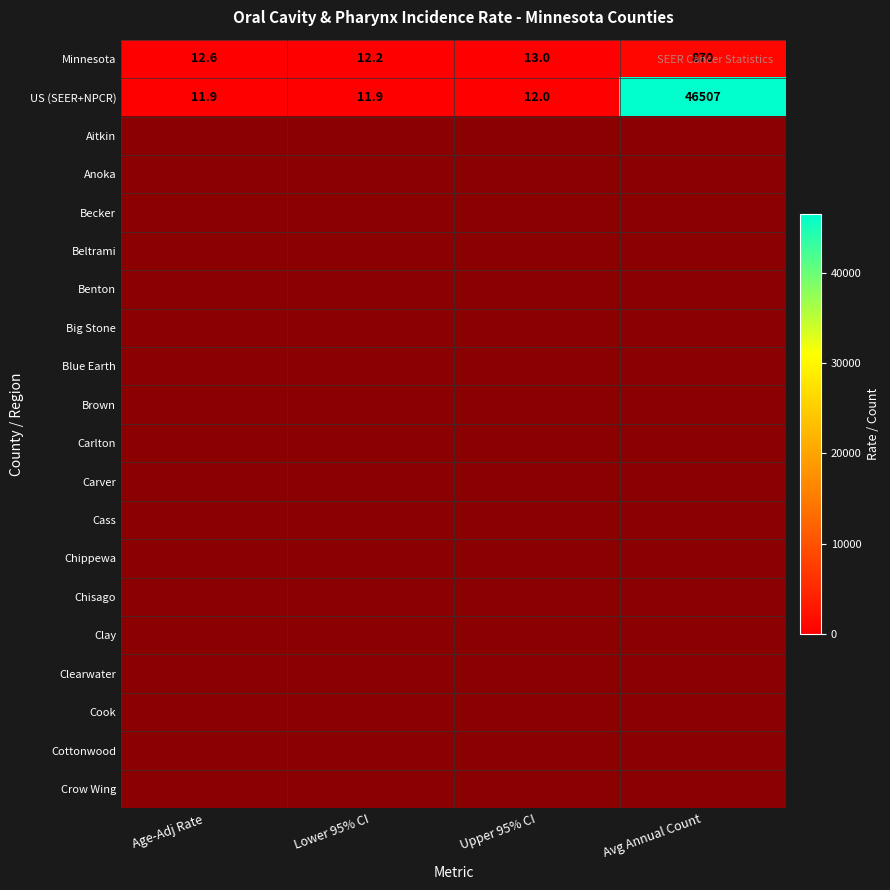

Rank the series by their maximum value, from highest to lowest.

Minnesota, US (SEER+NPCR), Aitkin, Anoka, Becker, Beltrami, Benton, Big Stone, Blue Earth, Brown, Carlton, Carver, Cass, Chippewa, Chisago, Clay, Clearwater, Cook, Cottonwood, Crow Wing